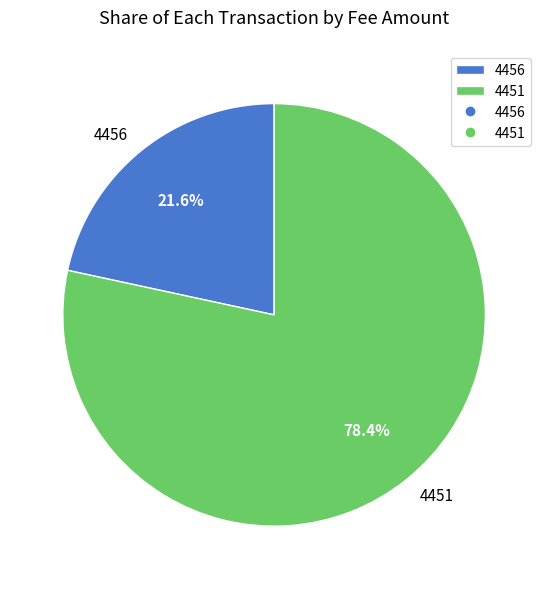

Between 4451 and 4456, which is larger?

4451